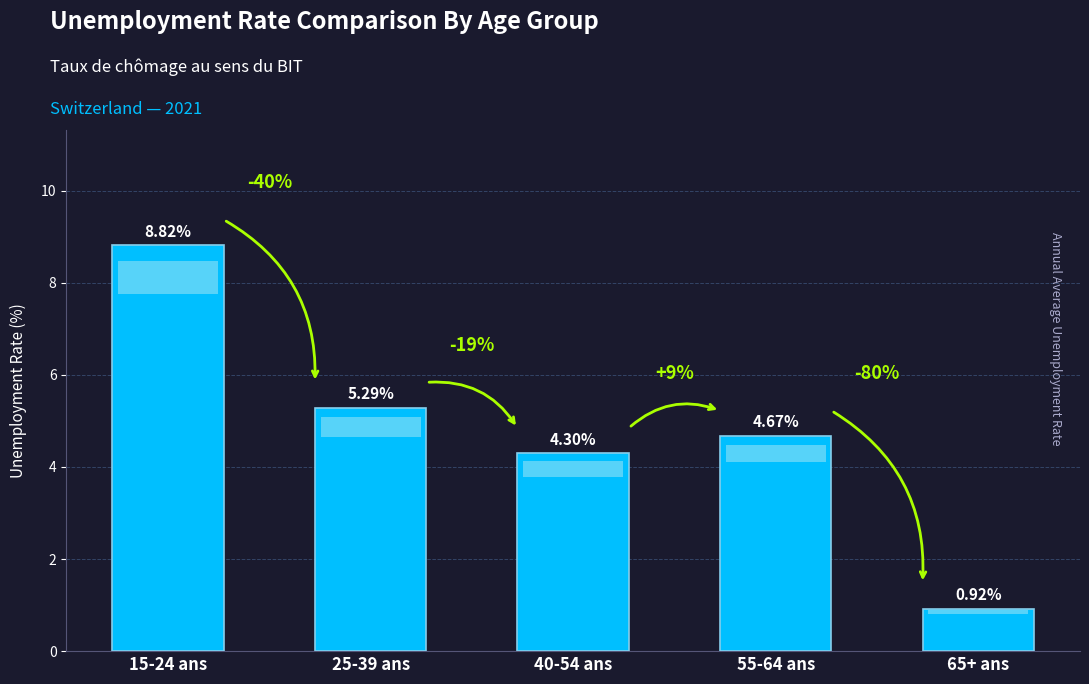

Between 55-64 ans and 40-54 ans, which is larger?

55-64 ans